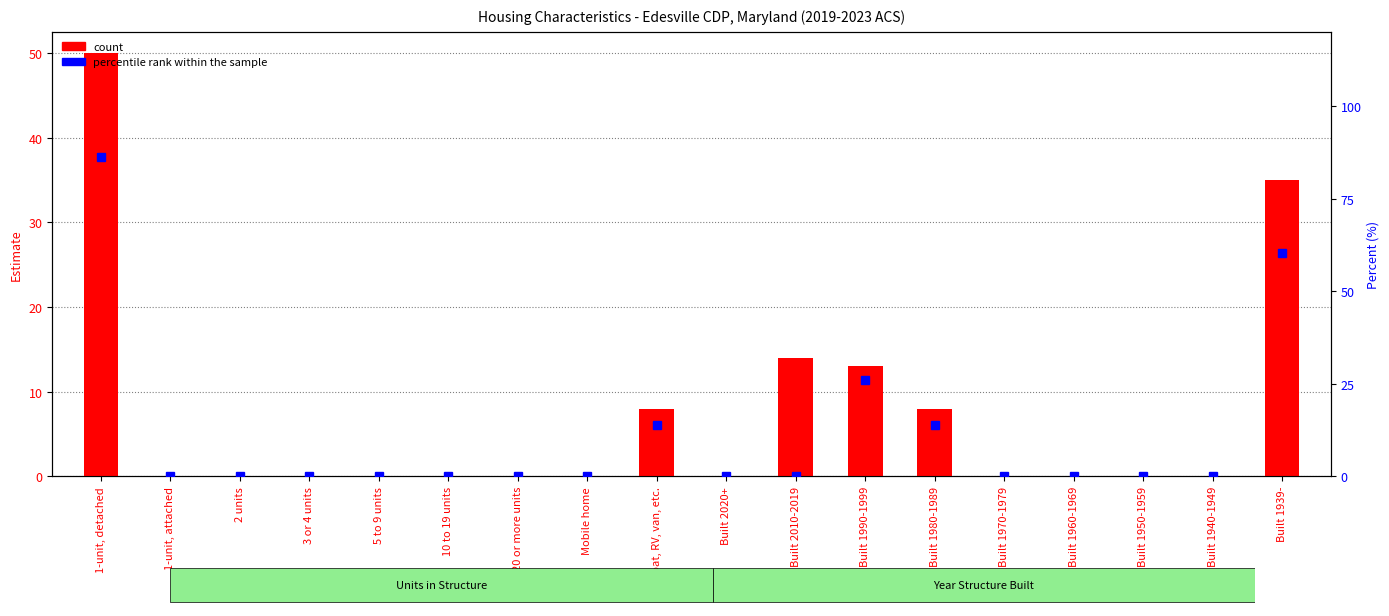

What is the label of the 15th bar from the left?

Built 1960-1969